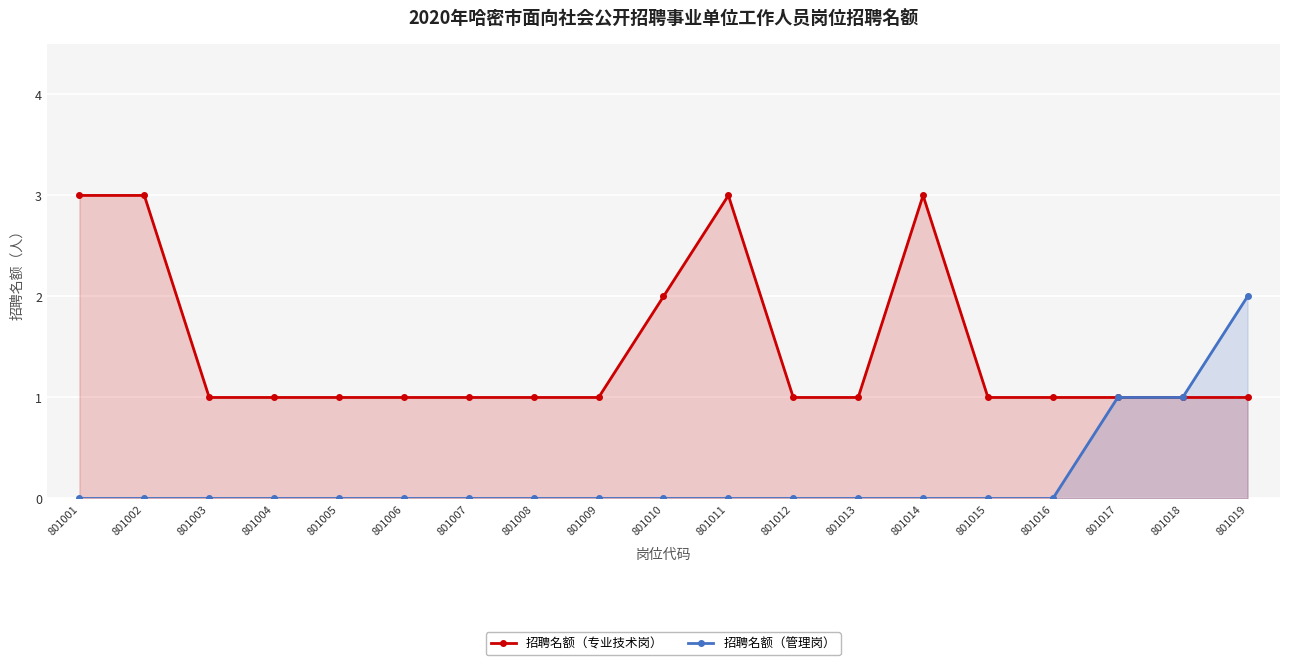

How many 招聘名额（专业技术岗） values are between 1 and 2?

15